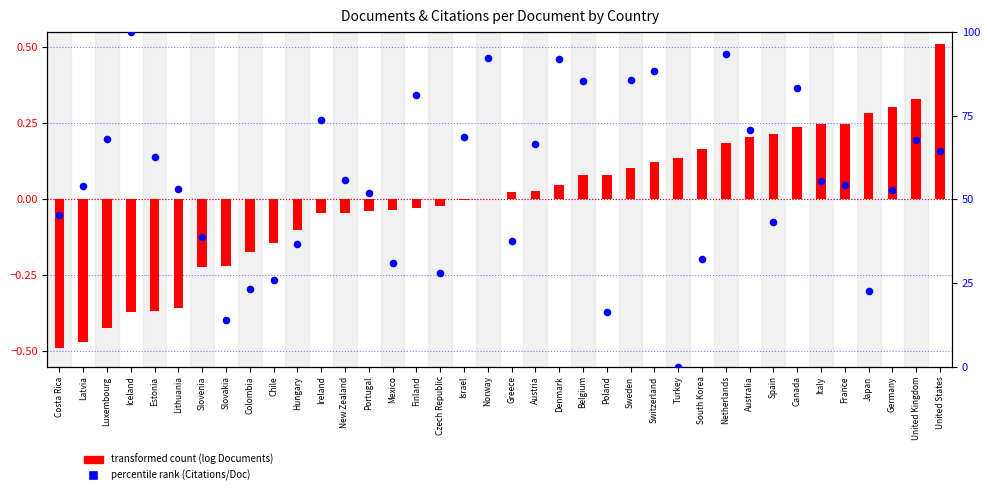

Is the value of transformed count (log Documents) at Greece greater than the value of percentile rank (Citations/Doc) at Czech Republic?

No